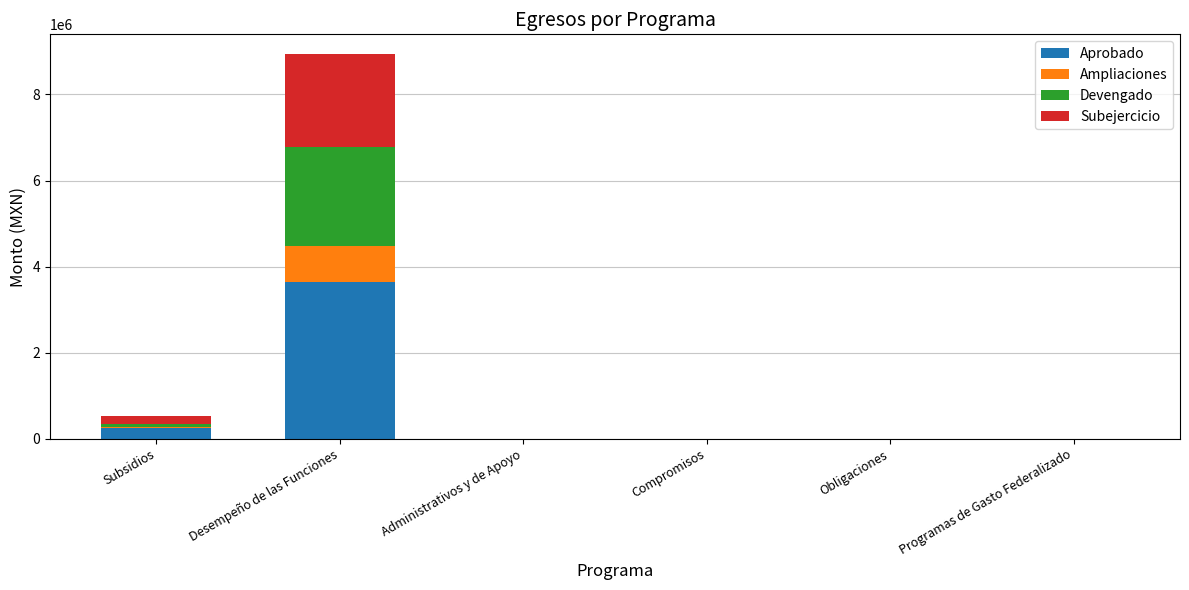

At which label does Aprobado reach its peak?

Desempeño de las Funciones